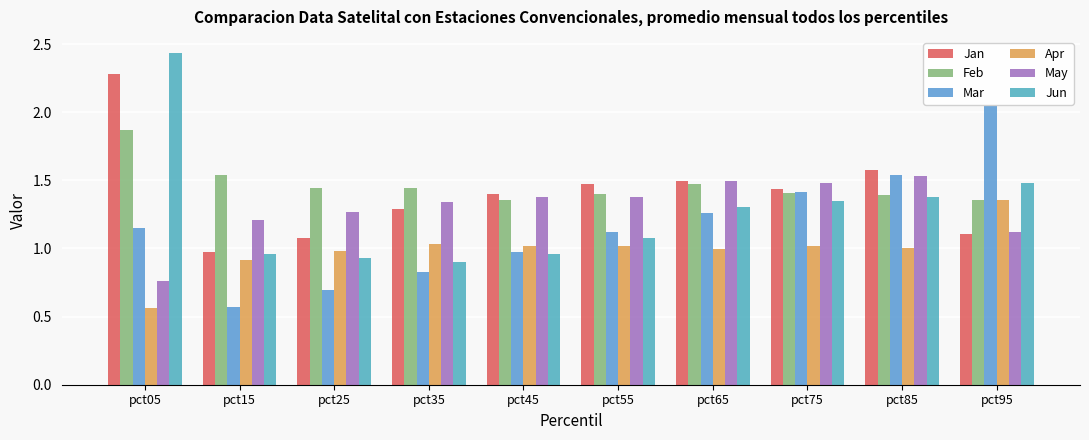

Count the number of data series in this chart.

6